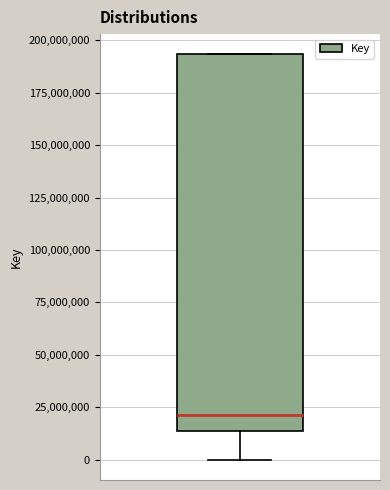

Read this box plot against the y-axis: the position of the median line, the range covered by the box, and the ends of both whiskers. The values are not printed on the chart, so give them approximately, as read against the axis.

median 20000000, box 15000000 to 195000000, whiskers 0 to 195000000